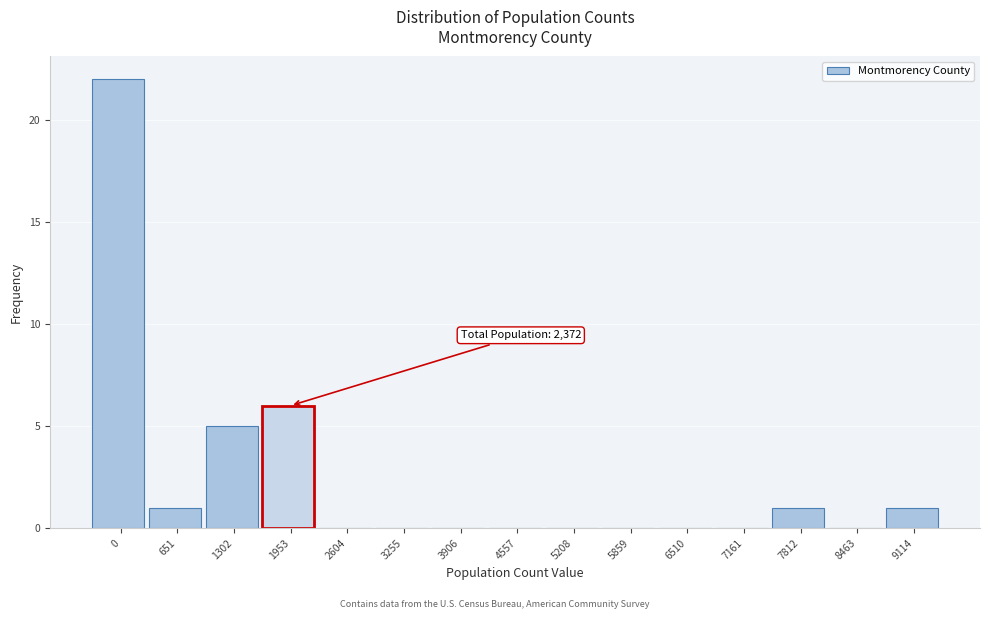

Reading right to left, extract all data points from this chart.

9114=1	8463=0	7812=1	7161=0	6510=0	5859=0	5208=0	4557=0	3906=0	3255=0	2604=0	1953=6	1302=5	651=1	0=22